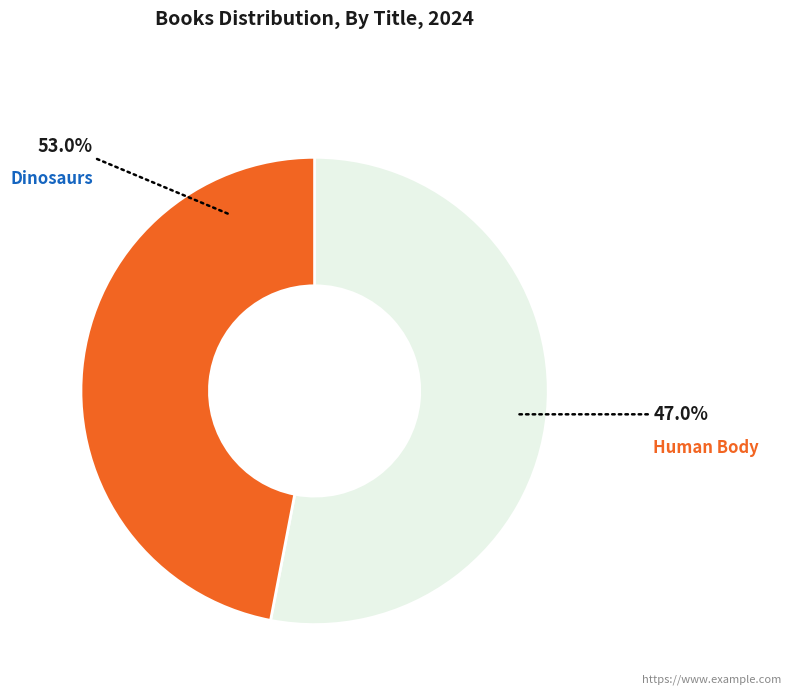

To the nearest percent, what is the difference between the largest and smallest slice percentages?

6%